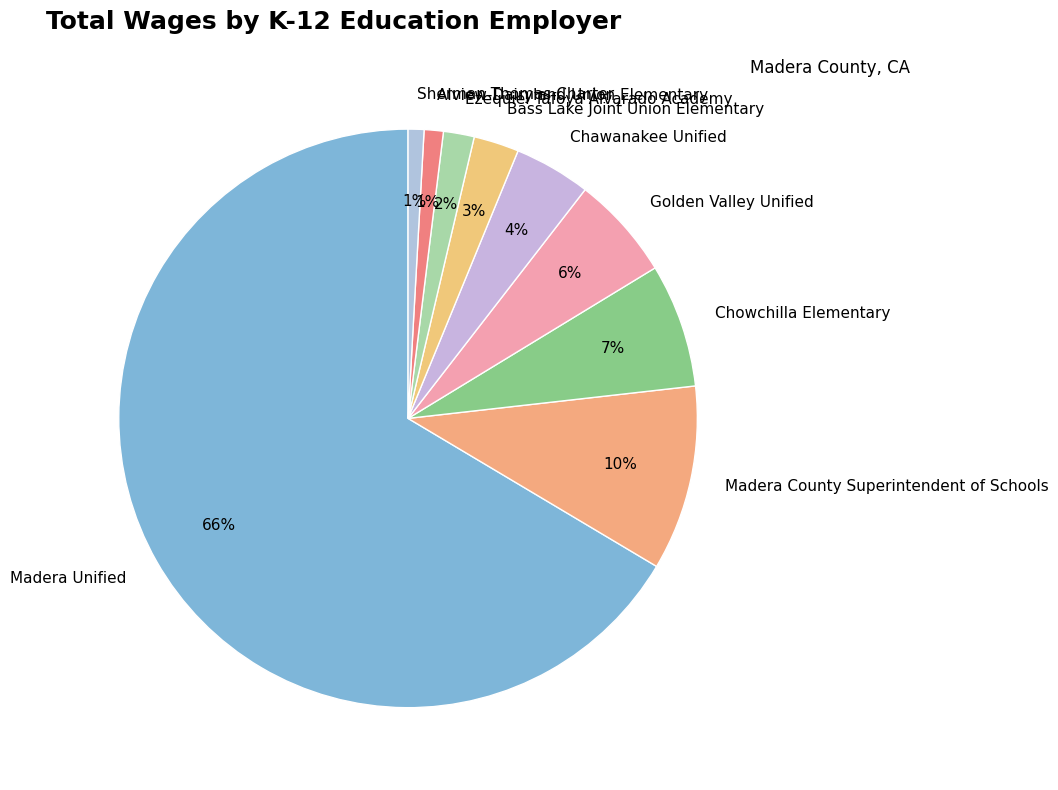

Which category has the biggest portion of the pie?

Madera Unified